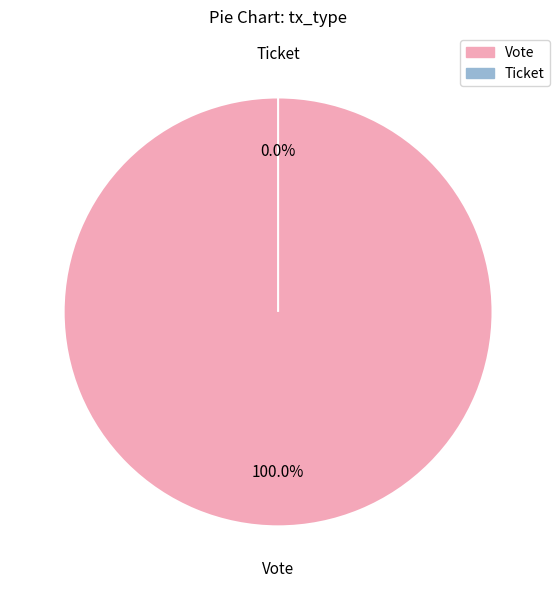

Which slice is the smallest?

Ticket